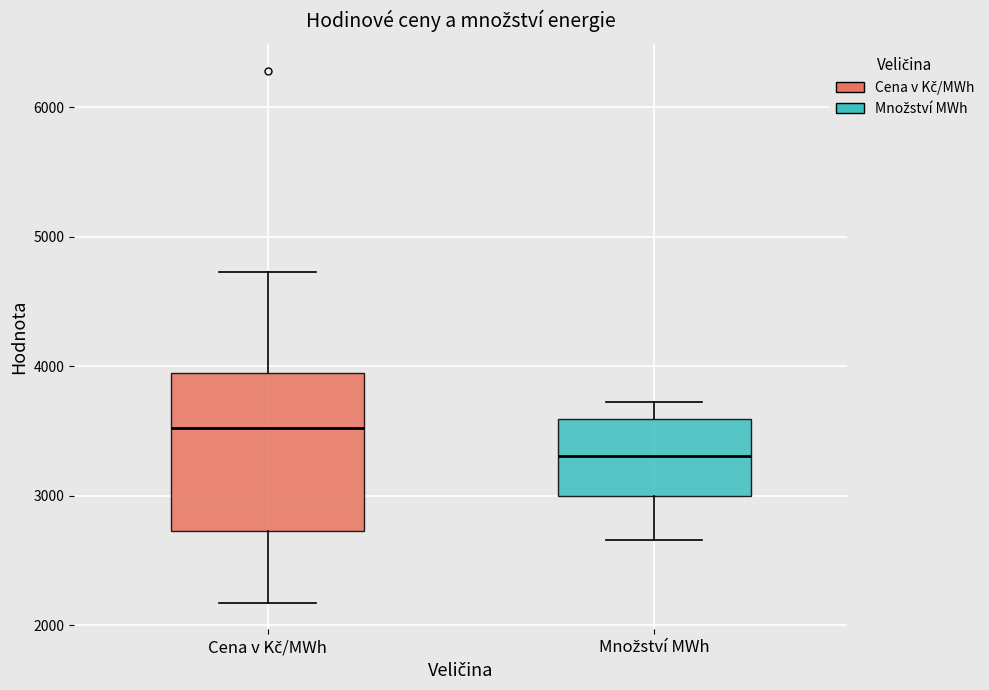

Which box's median line is the highest?

Cena v Kč/MWh